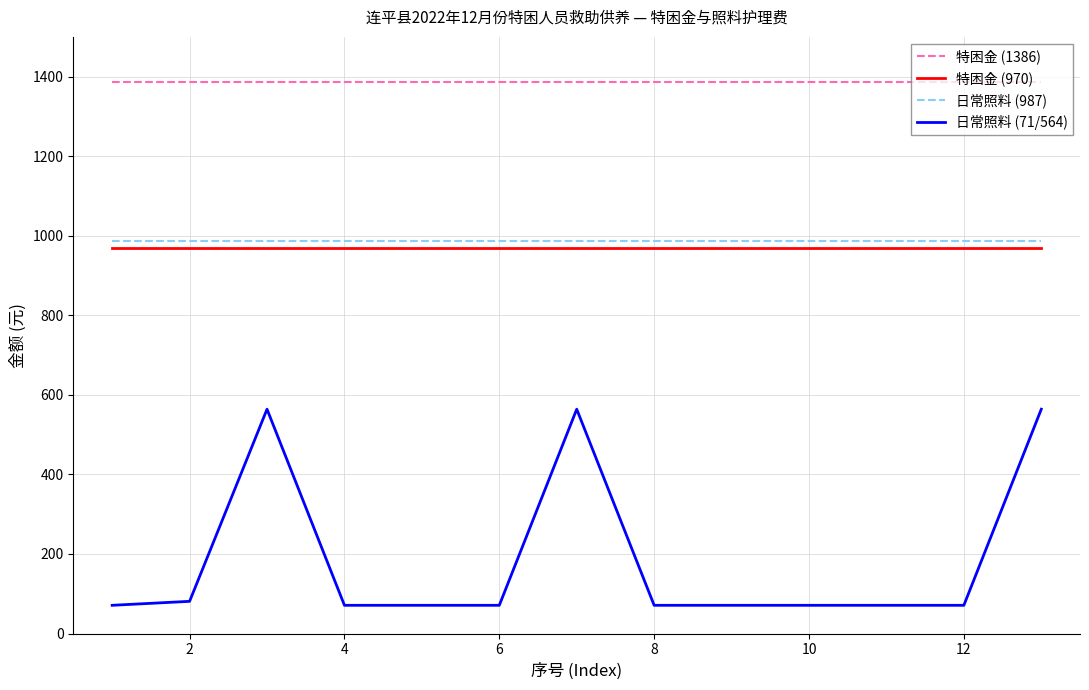

True or false: 日常照料 (987) and 特困金 (970) cross at least once.

False